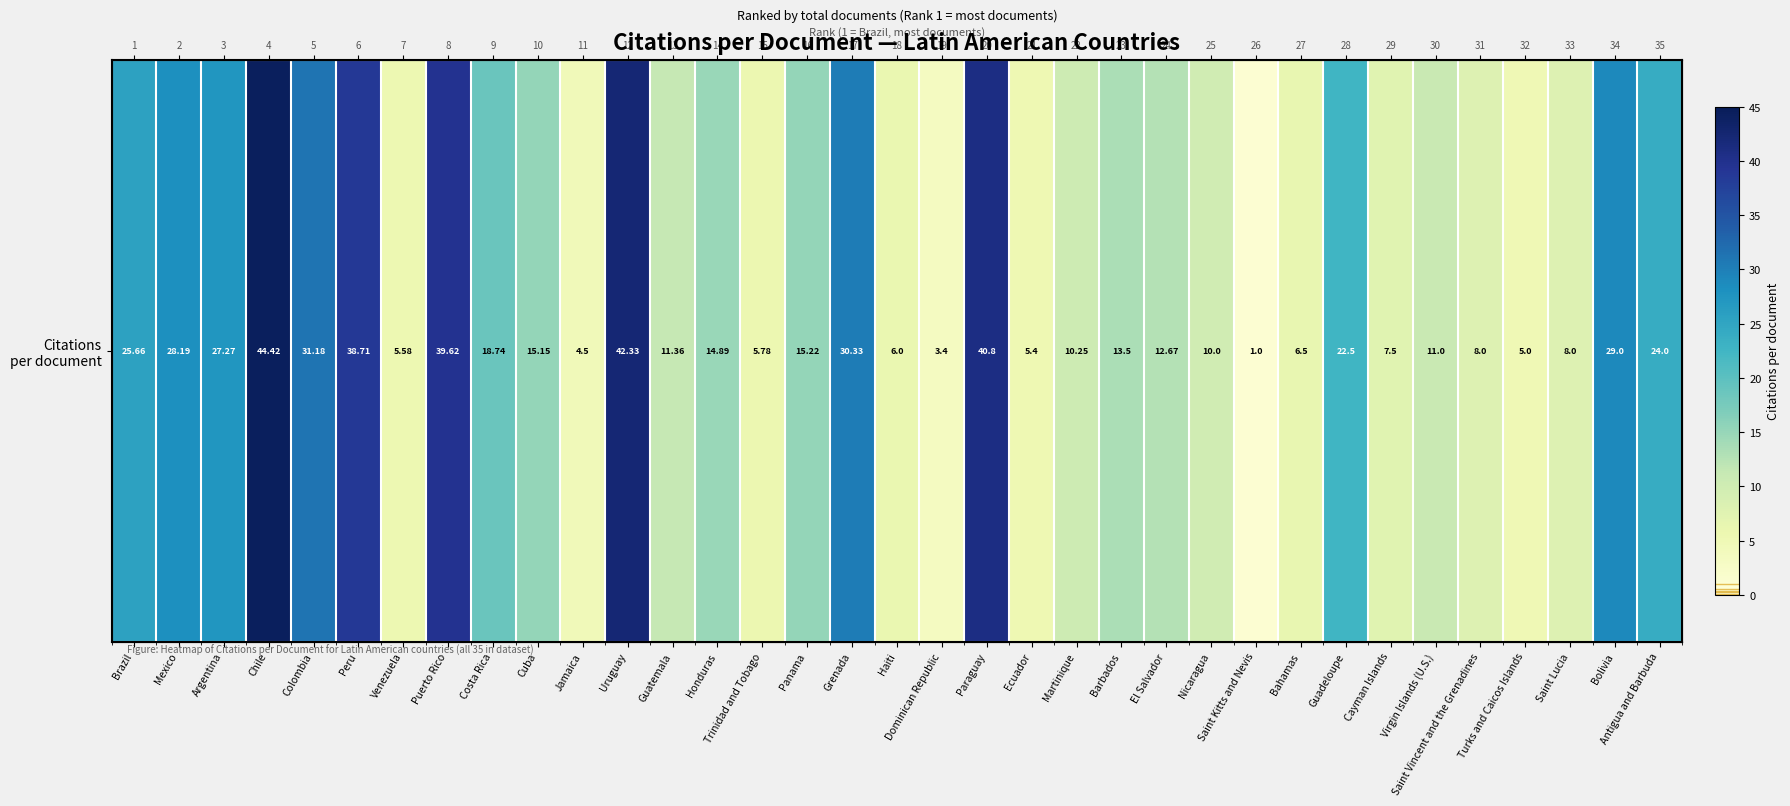

Reading left to right, what are all the values shown in this chart?

25.7	28.2	27.3	44.4	31.2	38.7	5.6	39.6	18.7	15.2	4.5	42.3	11.4	14.9	5.8	15.2	30.3	6.0	3.4	40.8	5.4	10.2	13.5	12.7	10.0	1.0	6.5	22.5	7.5	11.0	8.0	5.0	8.0	29.0	24.0